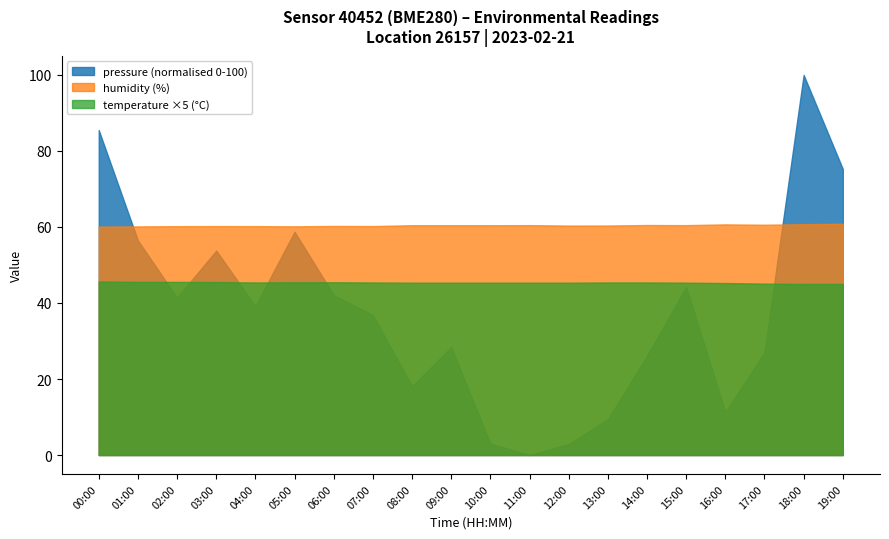

Reading right to left, transcribe all the data shown in this chart.

pressure: 98487.7	98496.2	98471.0	98465.6	98477.0	98470.7	98465.0	98462.7	98461.7	98462.8	98471.5	98468.0	98474.4	98476.2	98482.0	98475.2	98480.3	98476.0	98481.2	98491.2
humidity: 60.9	60.7	60.6	60.7	60.5	60.5	60.4	60.4	60.5	60.5	60.5	60.5	60.2	60.3	60.2	60.2	60.2	60.2	60.1	60.1
temperature: 9.0	9.0	9.0	9.1	9.1	9.1	9.1	9.1	9.1	9.1	9.1	9.1	9.1	9.1	9.1	9.1	9.1	9.1	9.1	9.1